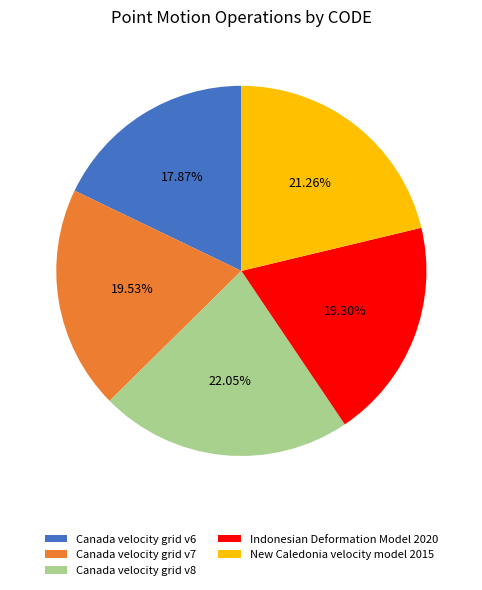

What portion of the pie excludes Canada velocity grid v8?

78.0%